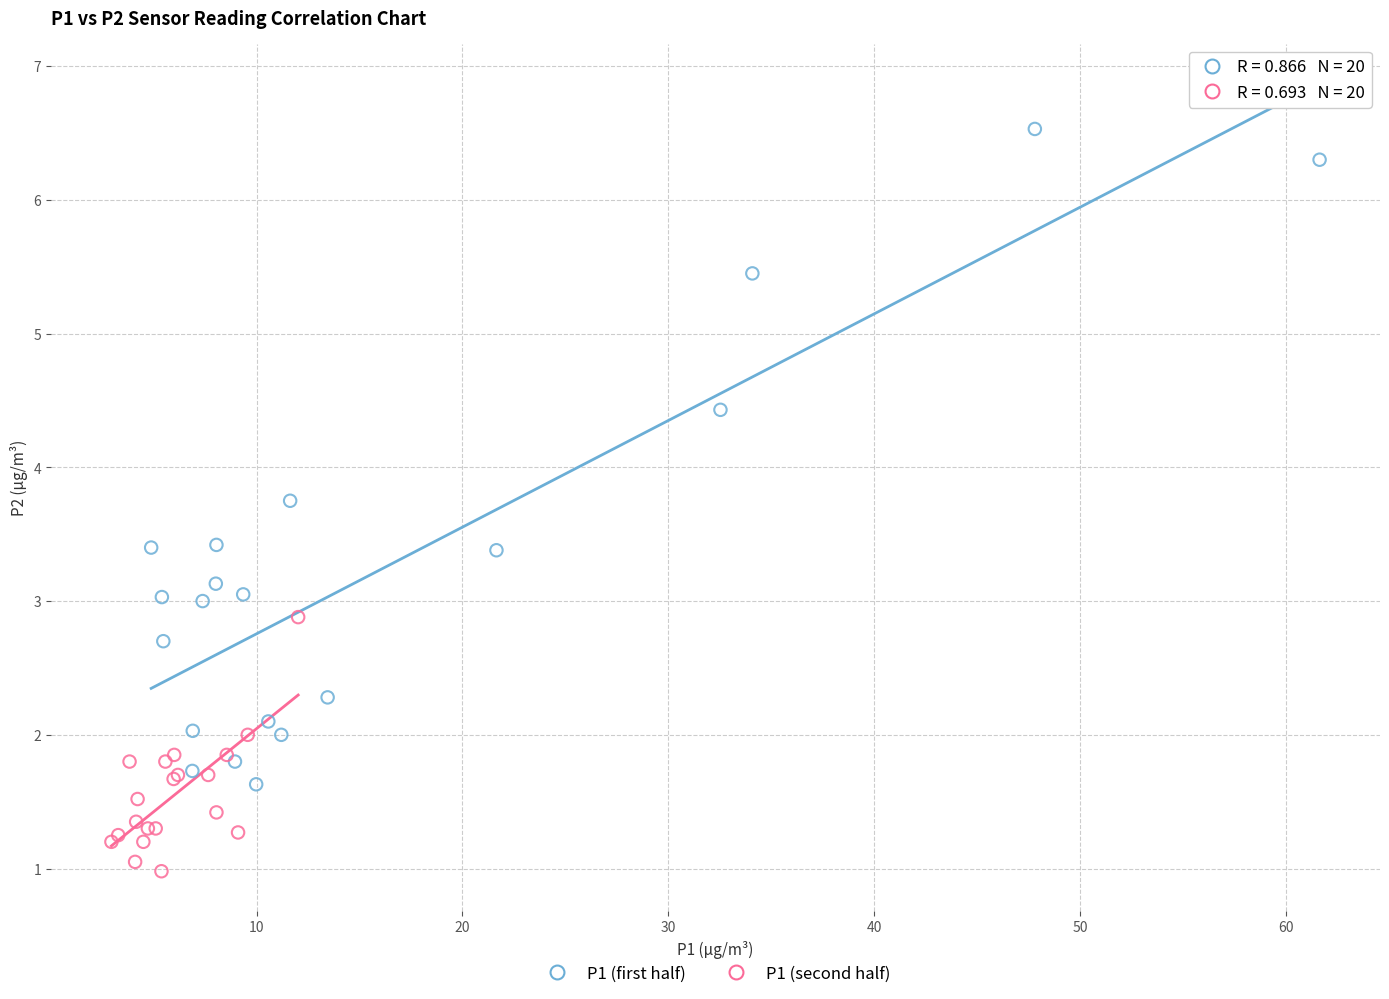

Which series reaches the maximum Y coordinate?

P1 (first half)